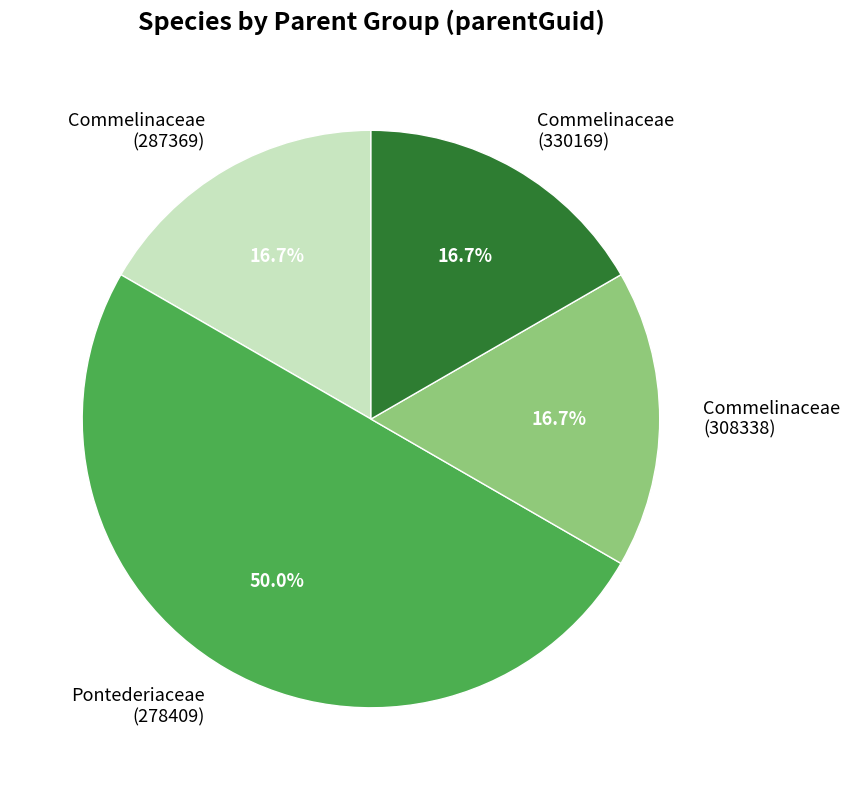

What percentage is NOT represented by Pontederiaceae (278409)?

50.0%